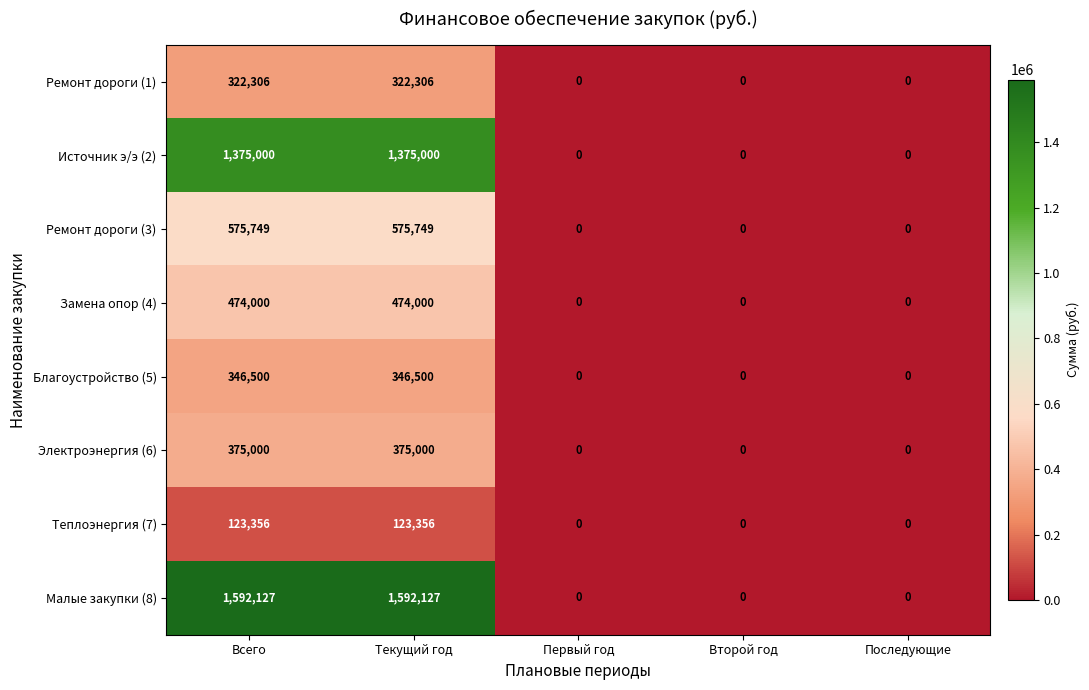

Is it true that Малые закупки (8) equals 0 at Второй год?

True